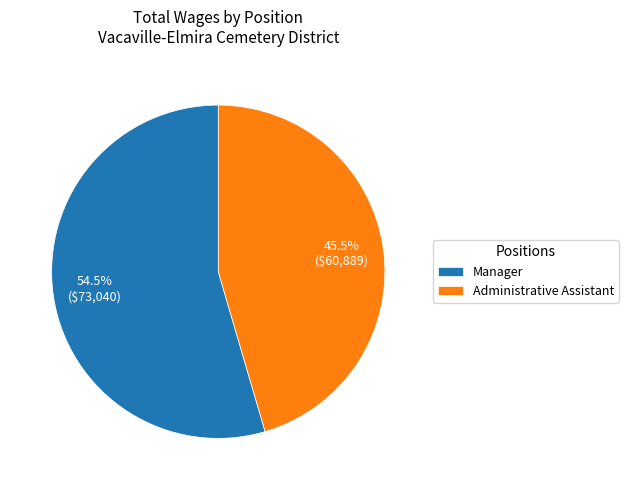

What is the ratio of the value at Administrative Assistant to the value at Manager?

0.8